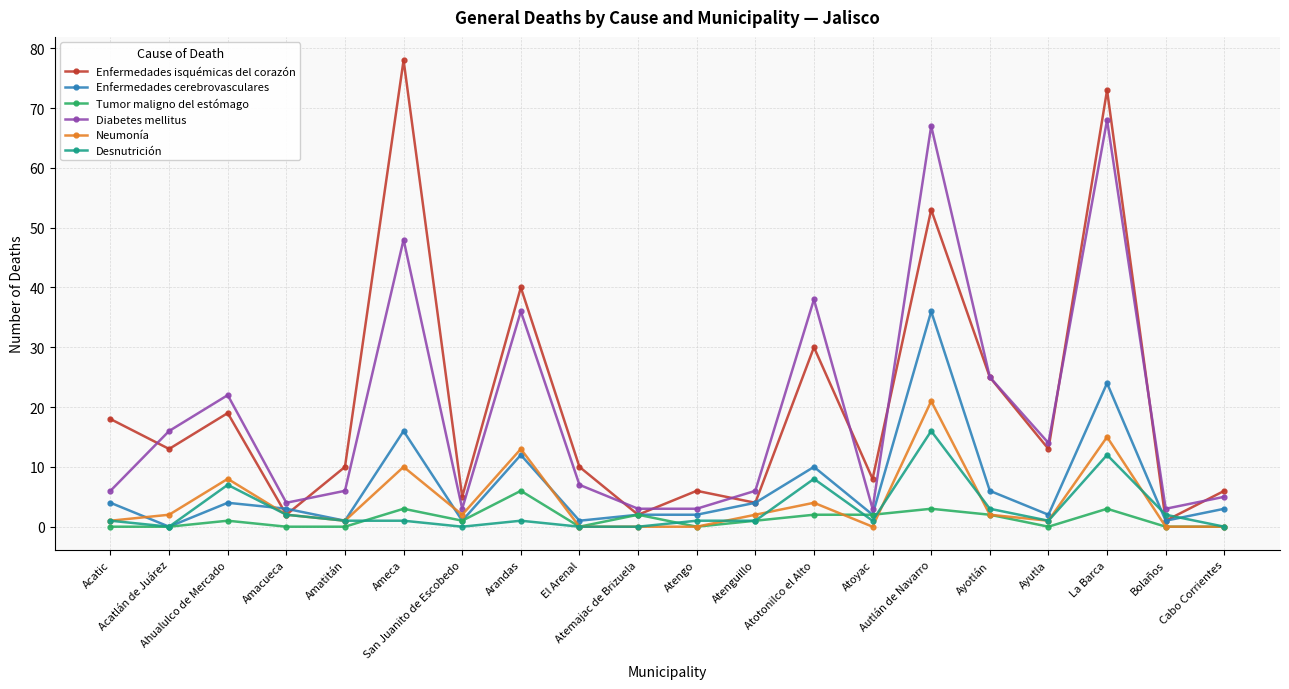

True or false: Diabetes mellitus and Desnutrición intersect in this chart.

False